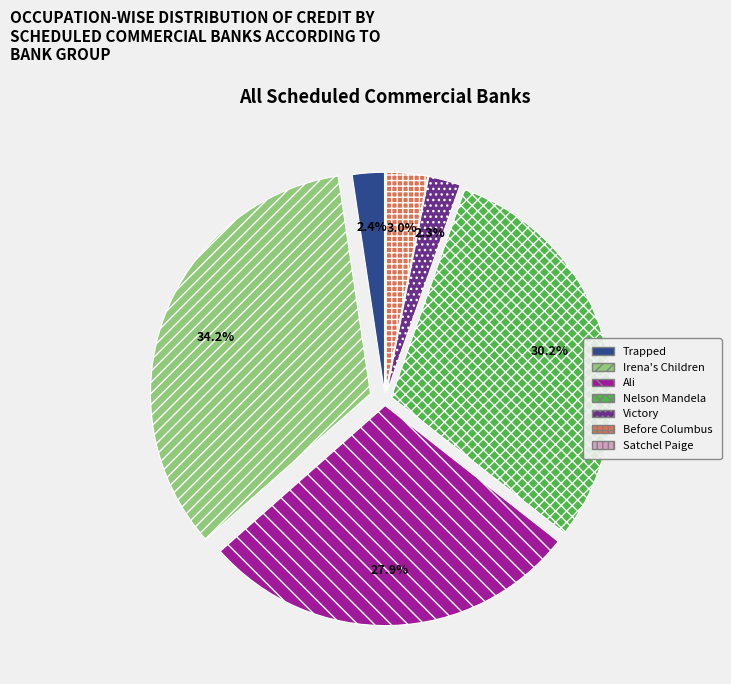

To the nearest percent, what is the difference between the largest and smallest slice percentages?

34%